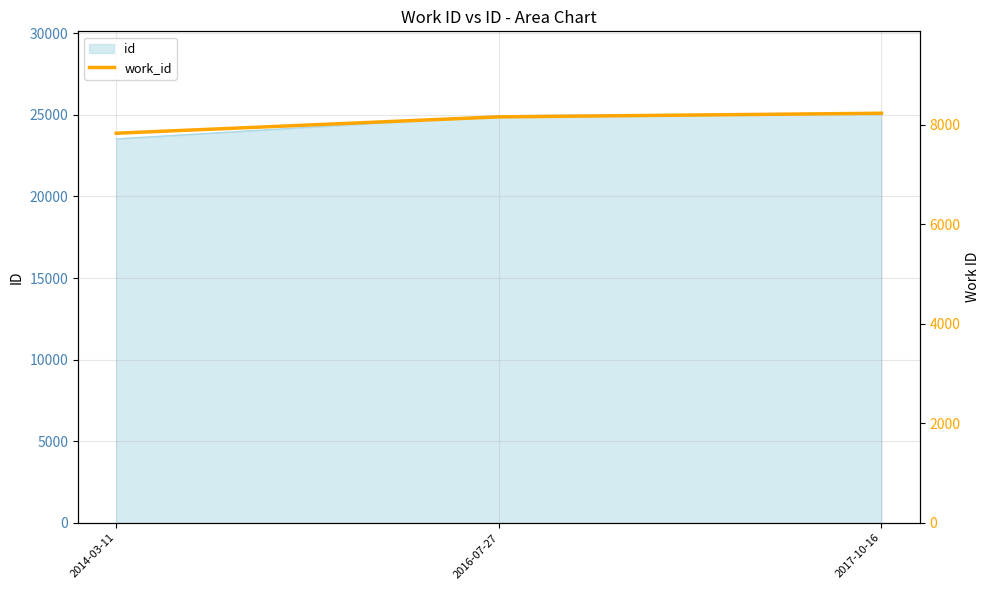

What is the change in value from 2016-07-27 to 2017-10-16?

+73